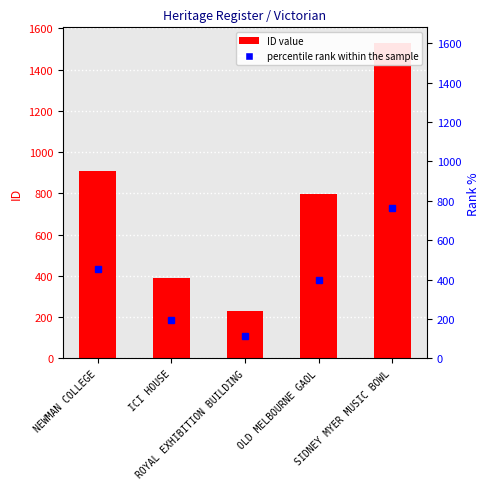

Where is the data nearest to the value 878?

NEWMAN COLLEGE